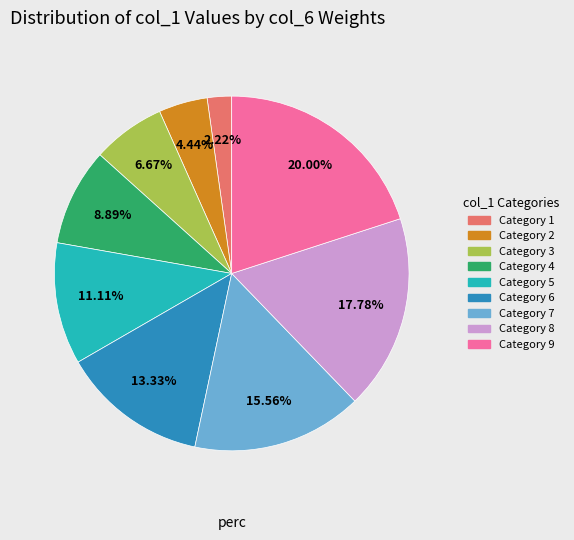

Is there a majority slice in this chart?

No